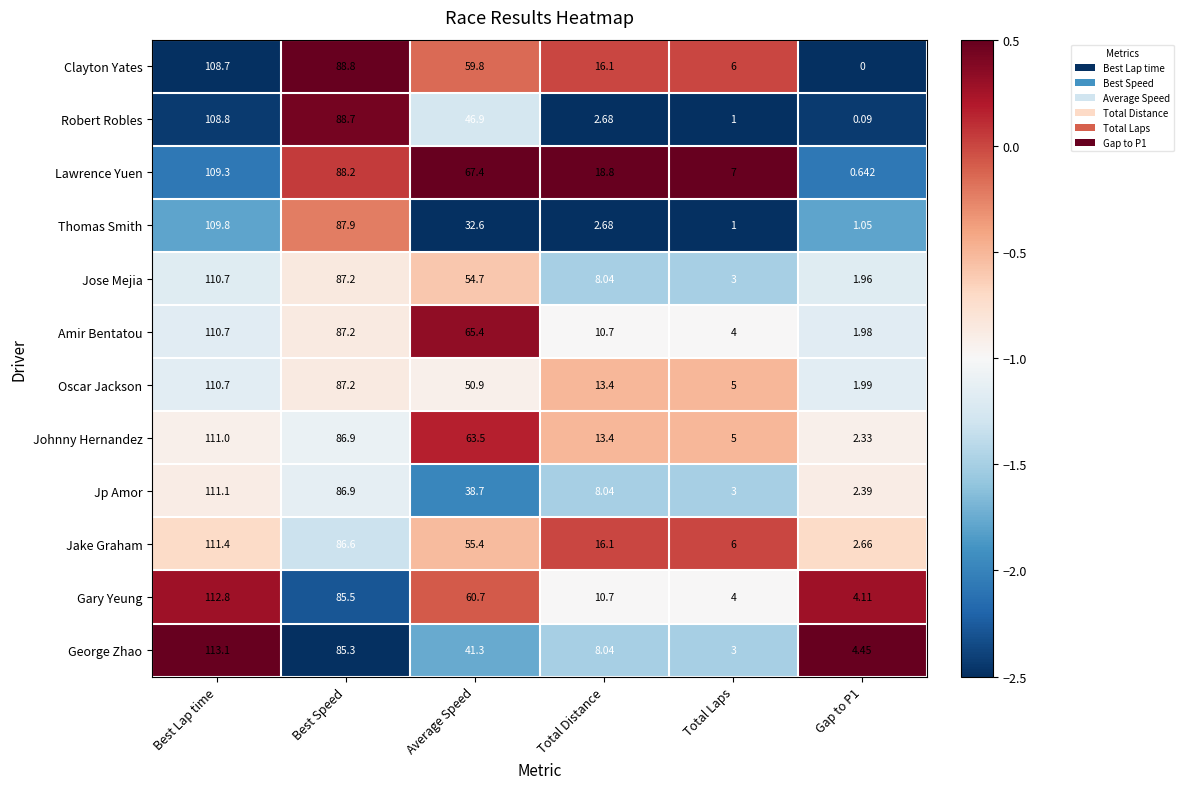

Which series has the widest spread of values?

George Zhao